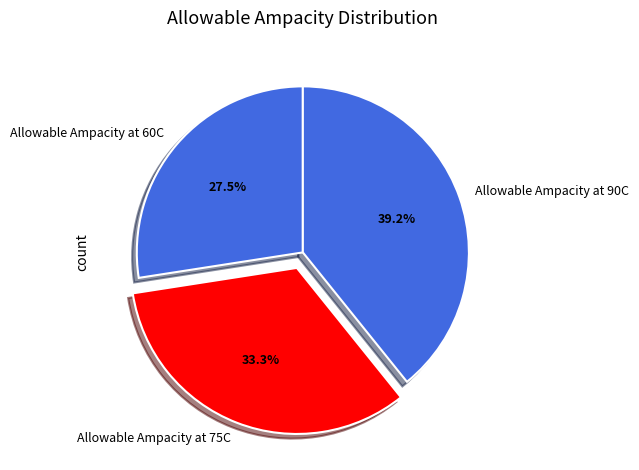

To the nearest percent, what is the difference between the Allowable Ampacity at 60C and Allowable Ampacity at 75C slice percentages?

6%